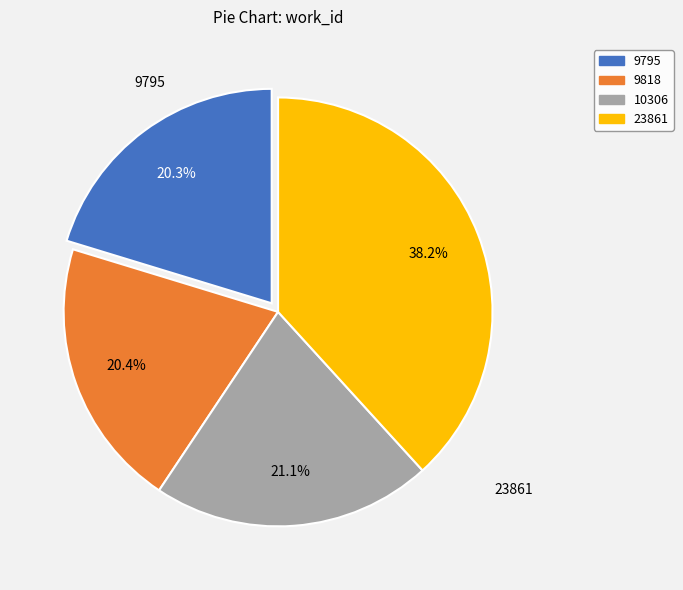

To the nearest percent, what percentage of the pie is 9818?

20%